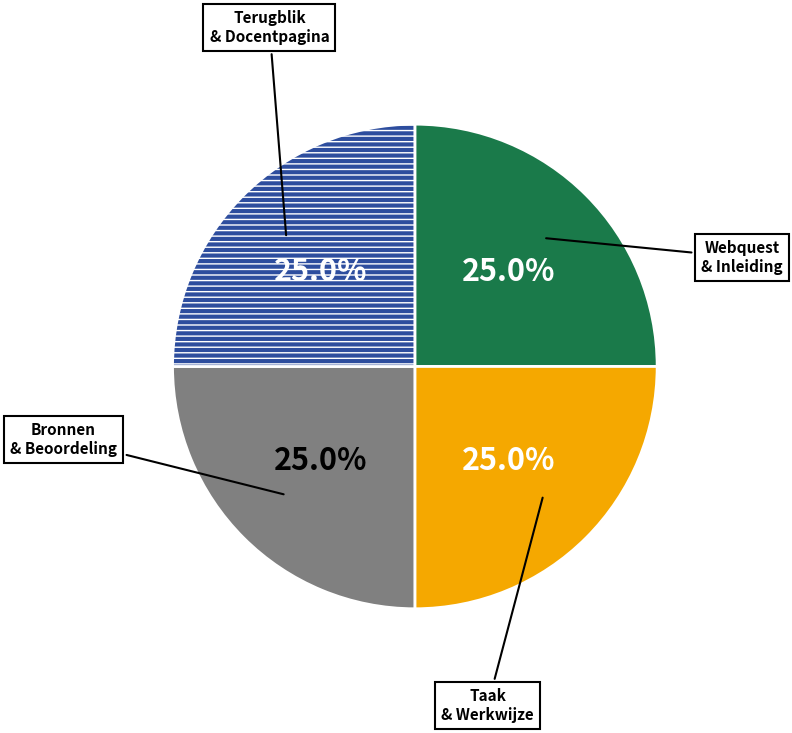

Is Taak & Werkwijze the majority of the pie?

No